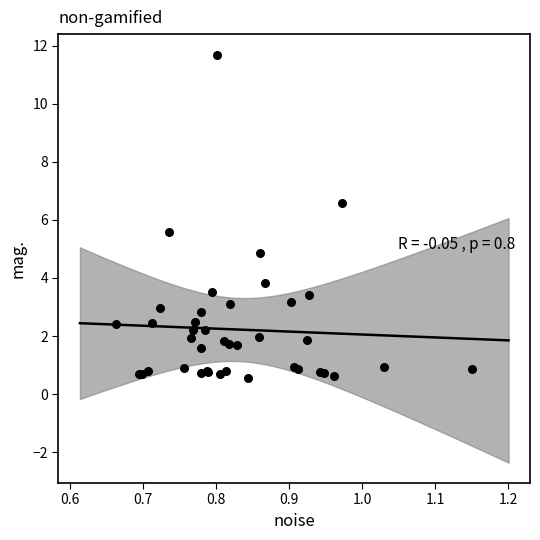

What Y value in the scatter plot is closest to 6?

5.6